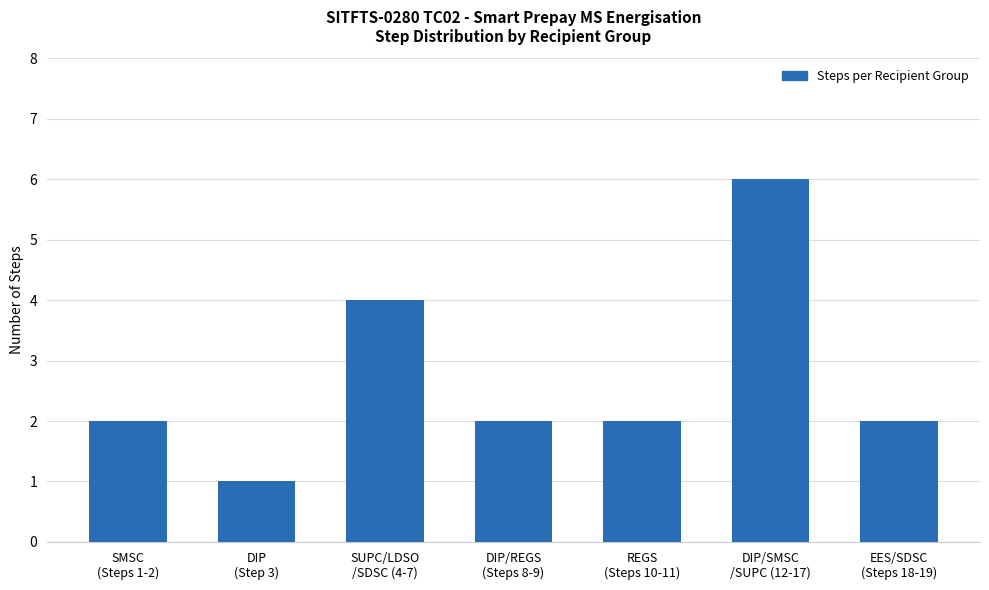

Read the value at DIP
(Step 3).

1